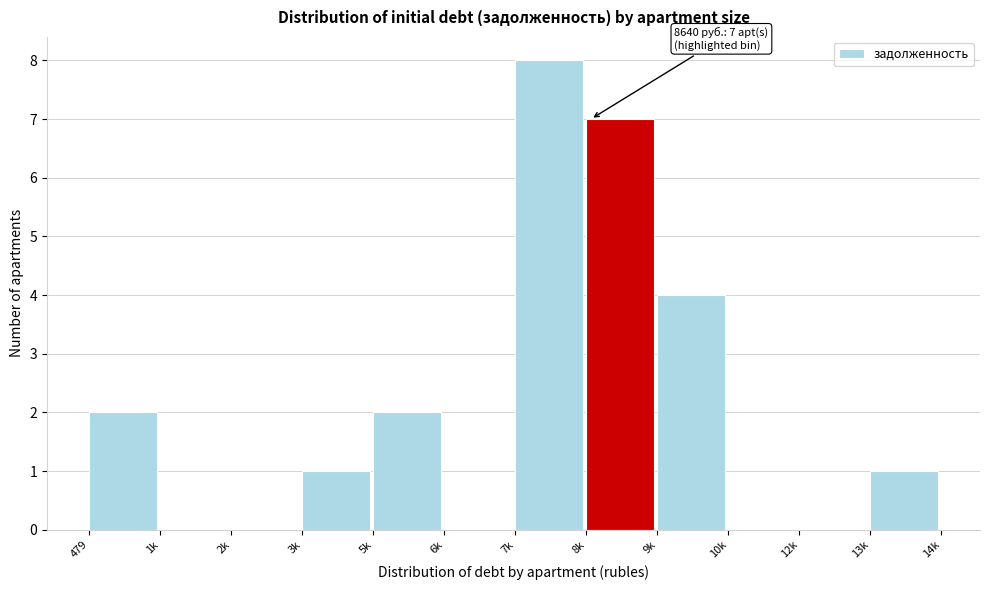

Reading right to left, transcribe all the data shown in this chart.

13k=1	12k=0	10k=0	9k=4	8k=7	7k=8	6k=0	5k=2	3k=1	2k=0	1k=0	479=2